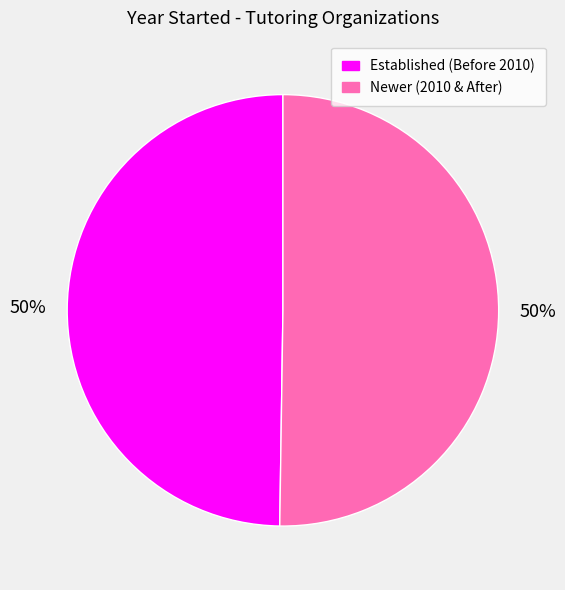

To the nearest percent, what is the average slice percentage?

50%